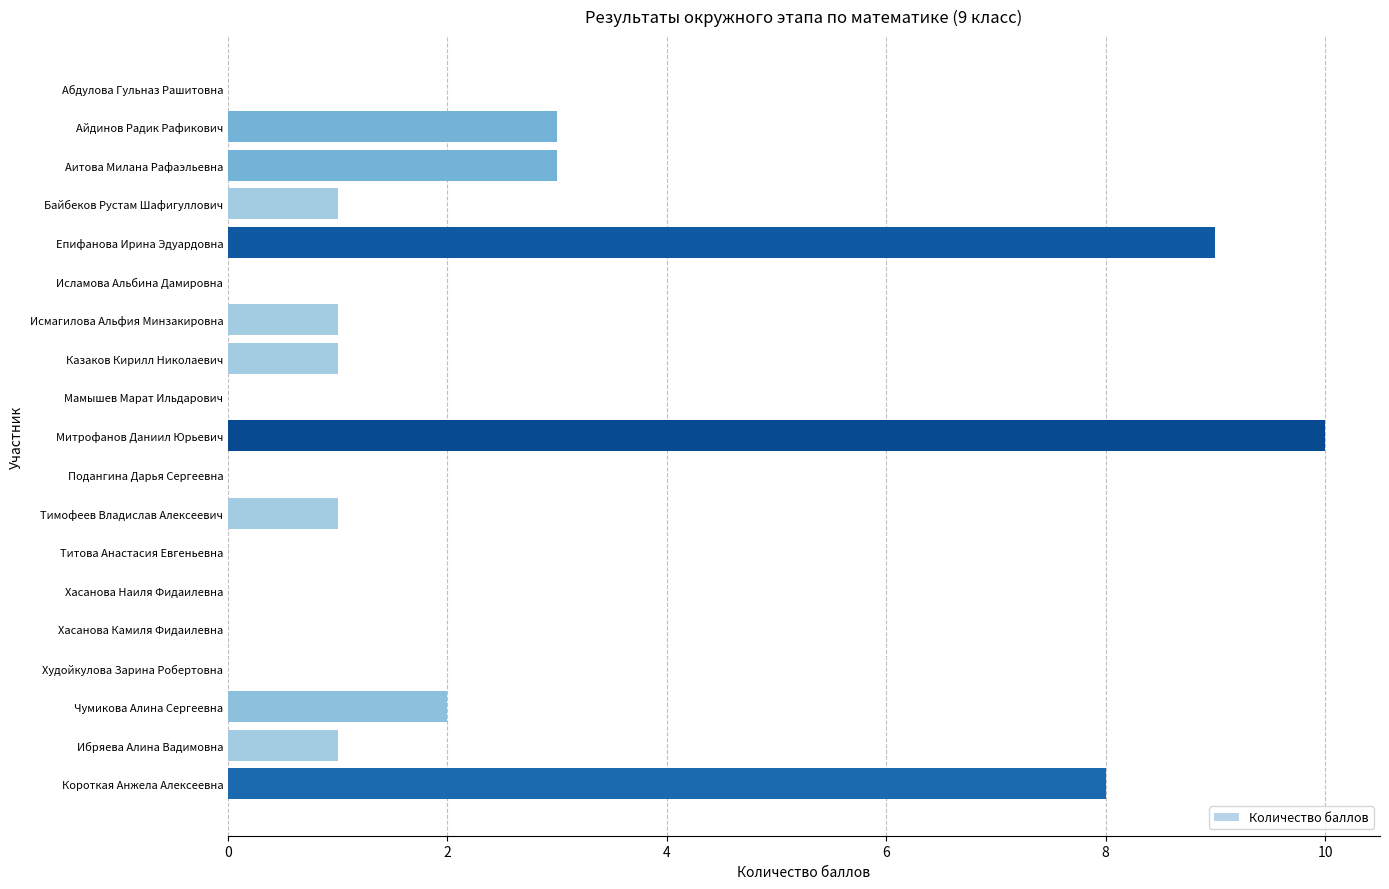

How many categories are shown in the chart?

19